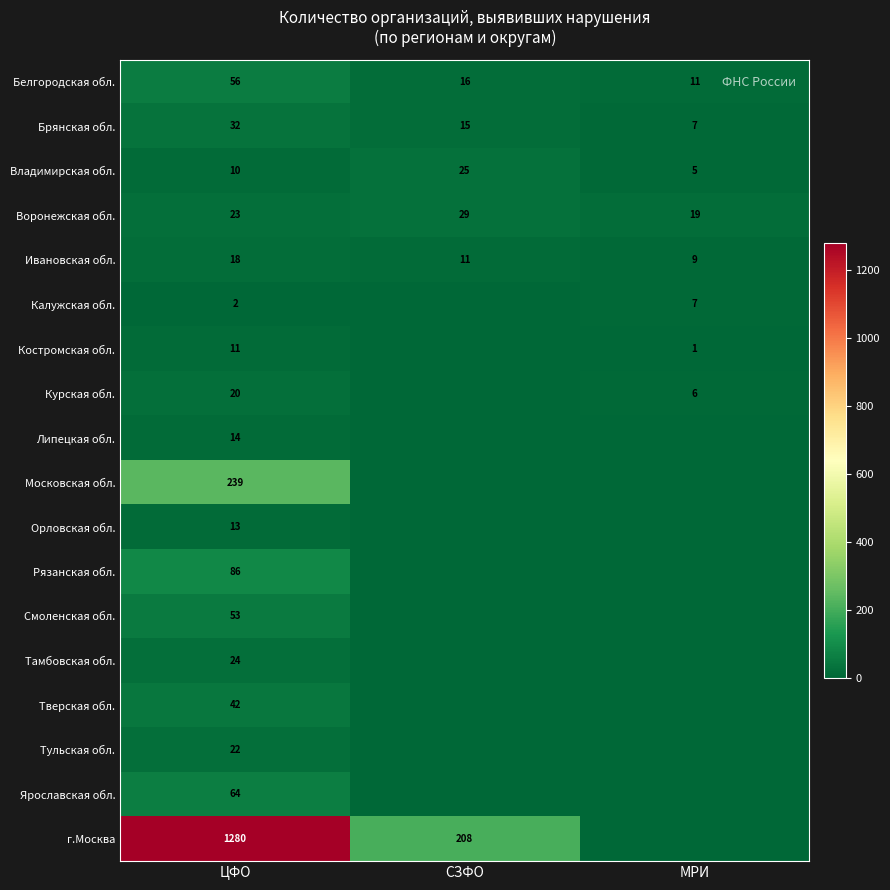

How many data points does each series have?

3